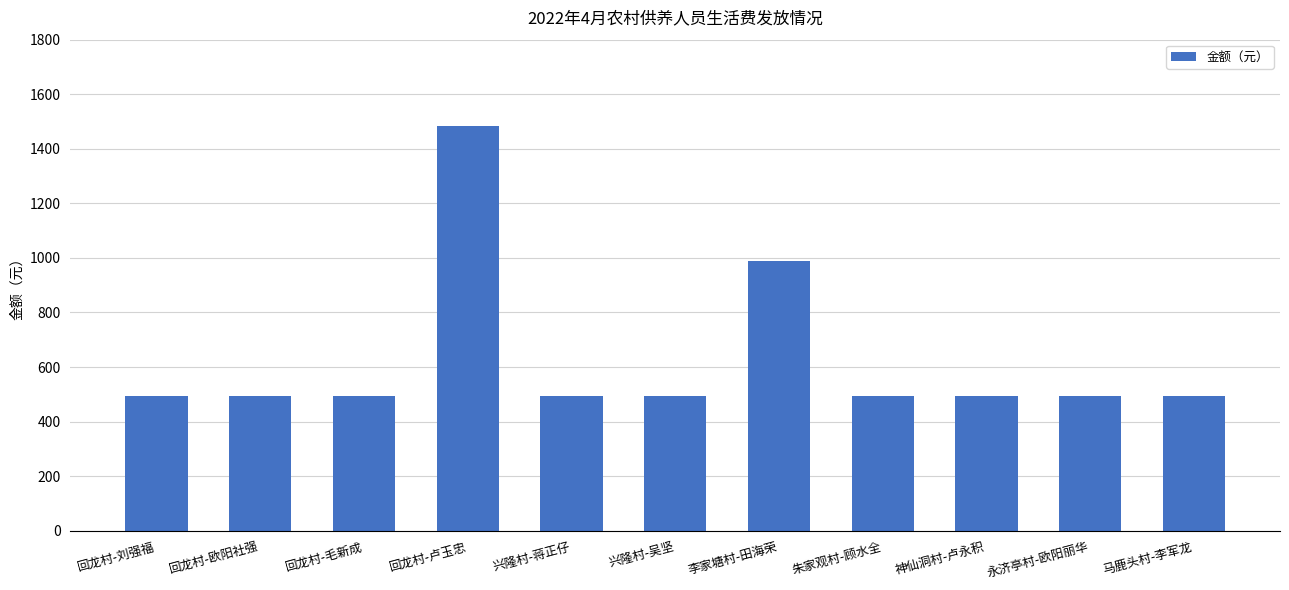

What is the average value?

630